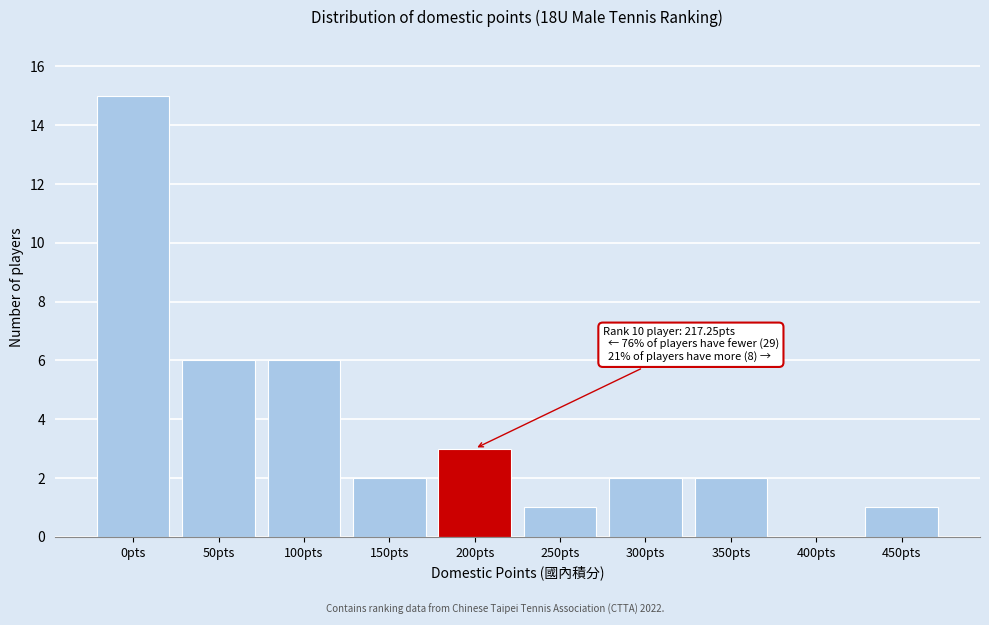

Reading left to right, what are all the values shown in this chart?

0pts=15	50pts=6	100pts=6	150pts=2	200pts=3	250pts=1	300pts=2	350pts=2	400pts=0	450pts=1